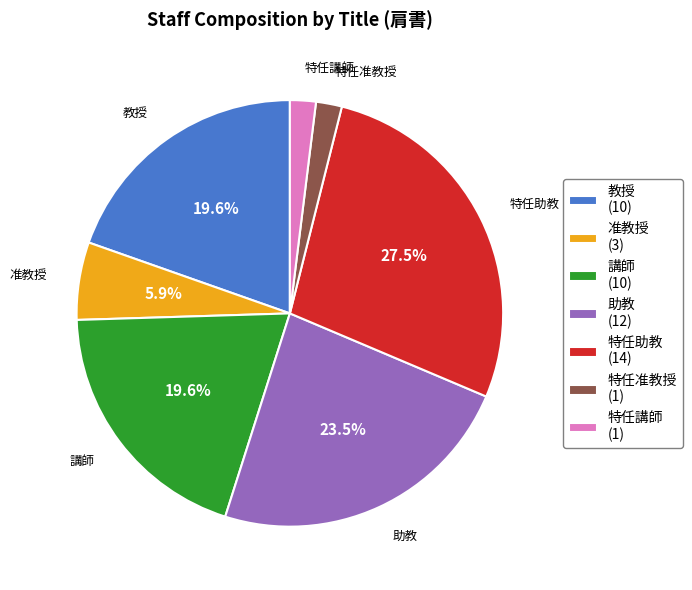

What portion of the pie excludes 特任助教?

72.5%